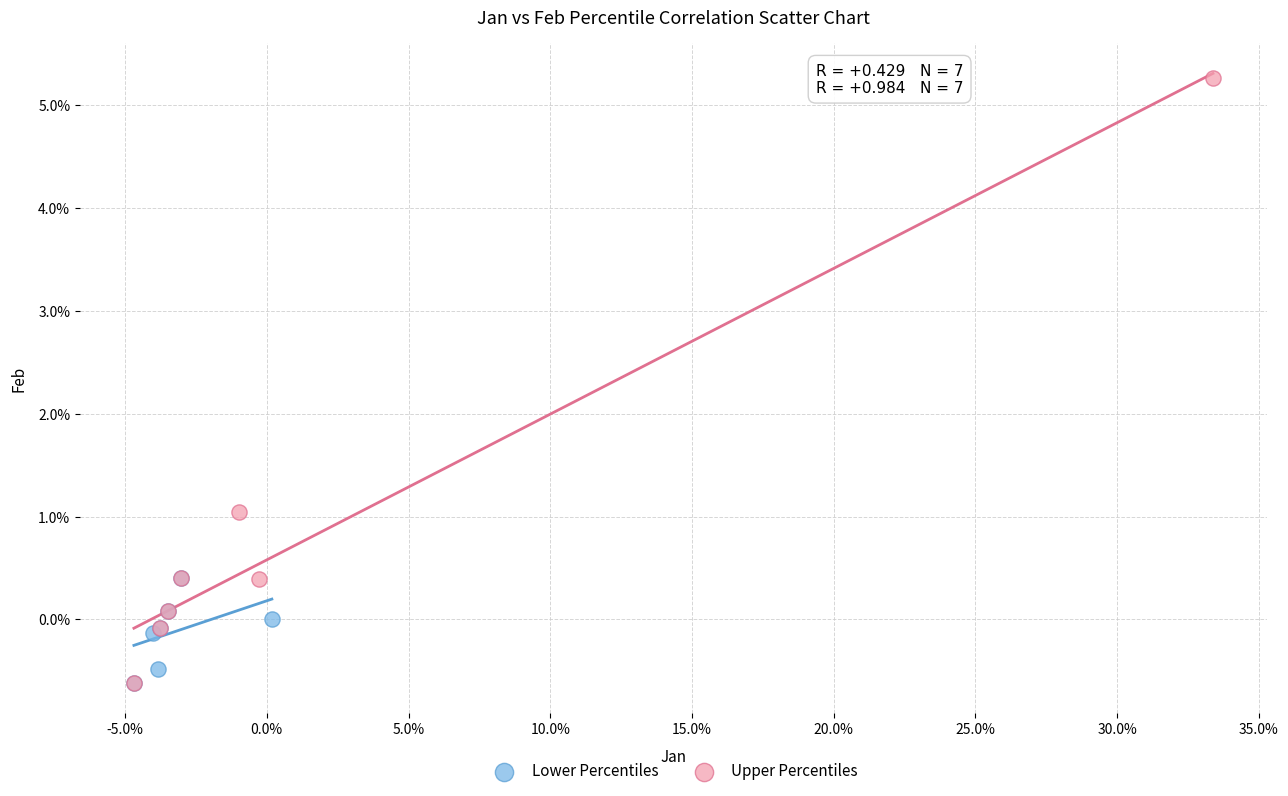

Which series contains the highest Y value?

Upper Percentiles